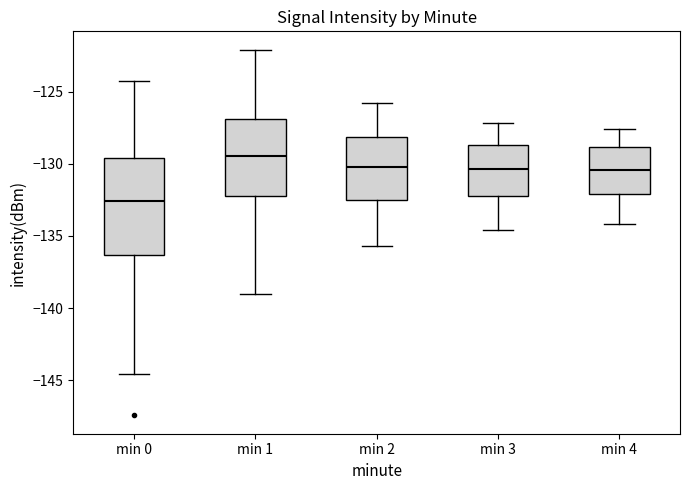

Reading left to right, read every box against the y-axis: the position of its median line, the range the box covers, and the ends of its whiskers. The values are not printed on the chart, so give them approximately, as read against the axis.

min 0: median -132.5, box -136.5 to -129.5, whiskers -144.5 to -124.0
min 1: median -129.5, box -132.0 to -127.0, whiskers -139.0 to -122.0
min 2: median -130.0, box -132.5 to -128.0, whiskers -135.5 to -126.0
min 3: median -130.5, box -132.0 to -128.5, whiskers -134.5 to -127.0
min 4: median -130.5, box -132.0 to -129.0, whiskers -134.0 to -127.5